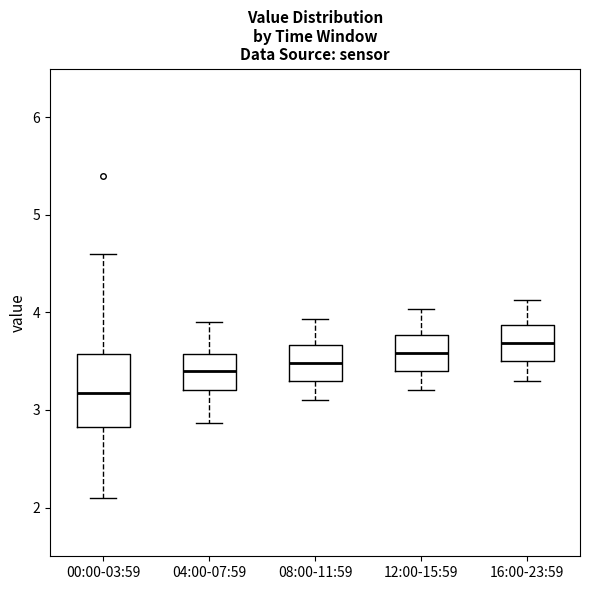

Which box has the lowest median line?

00:00-03:59